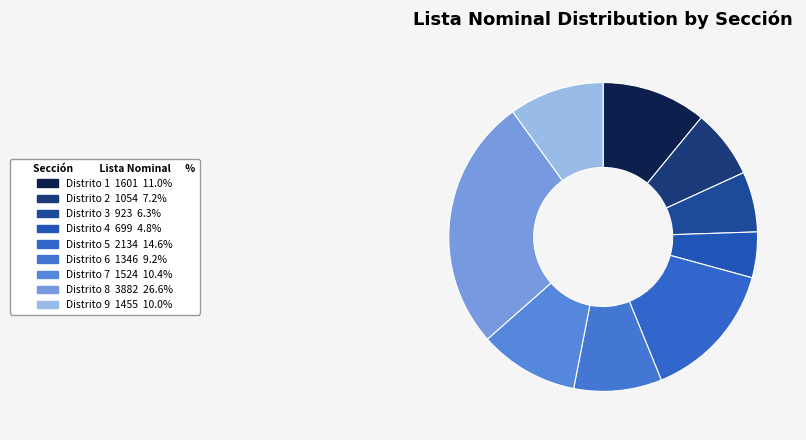

What is the change in value from Distrito 7 to Distrito 9?

-69